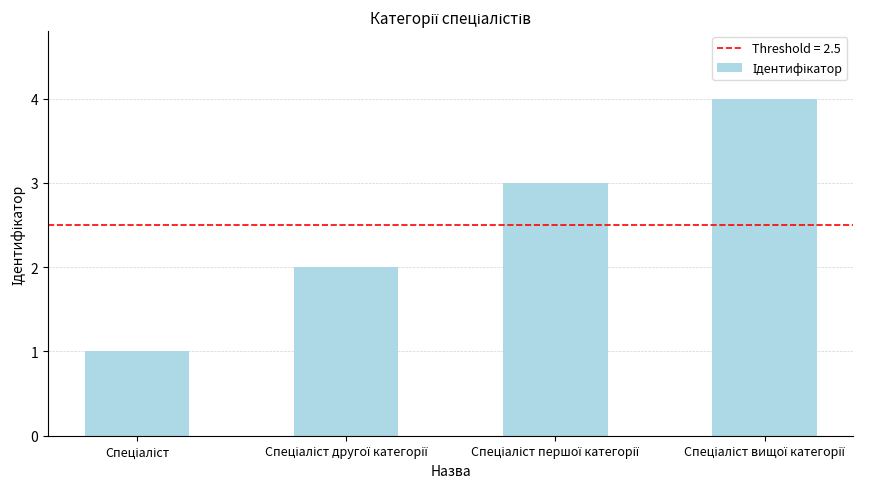

What is the greatest value displayed?

4